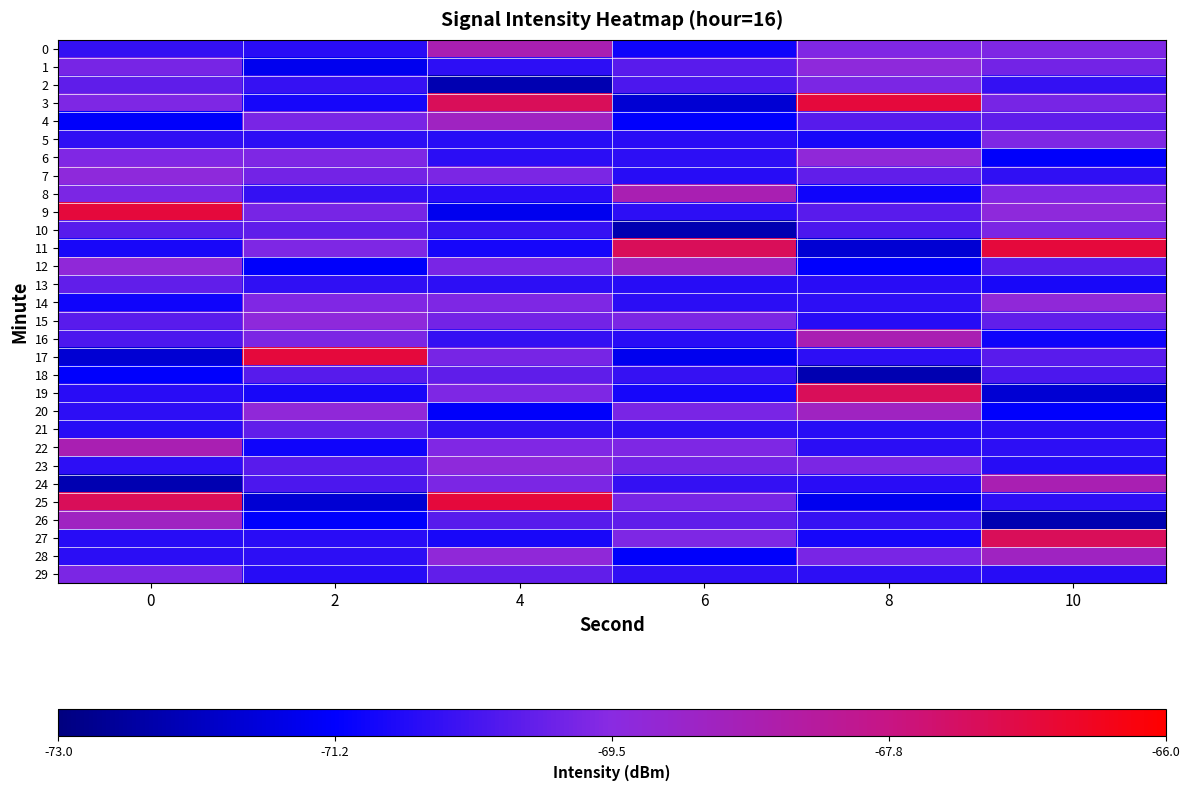

How many categories are shown in the chart?

6